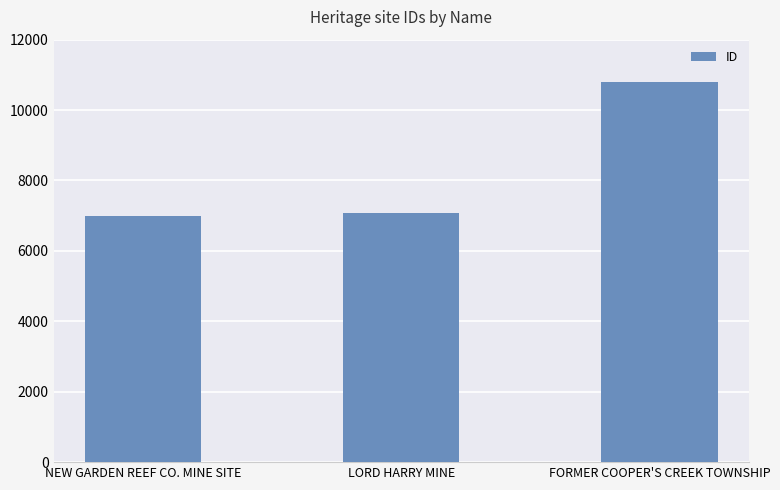

Reading left to right, list all the values displayed in this chart.

7001	7078	10798